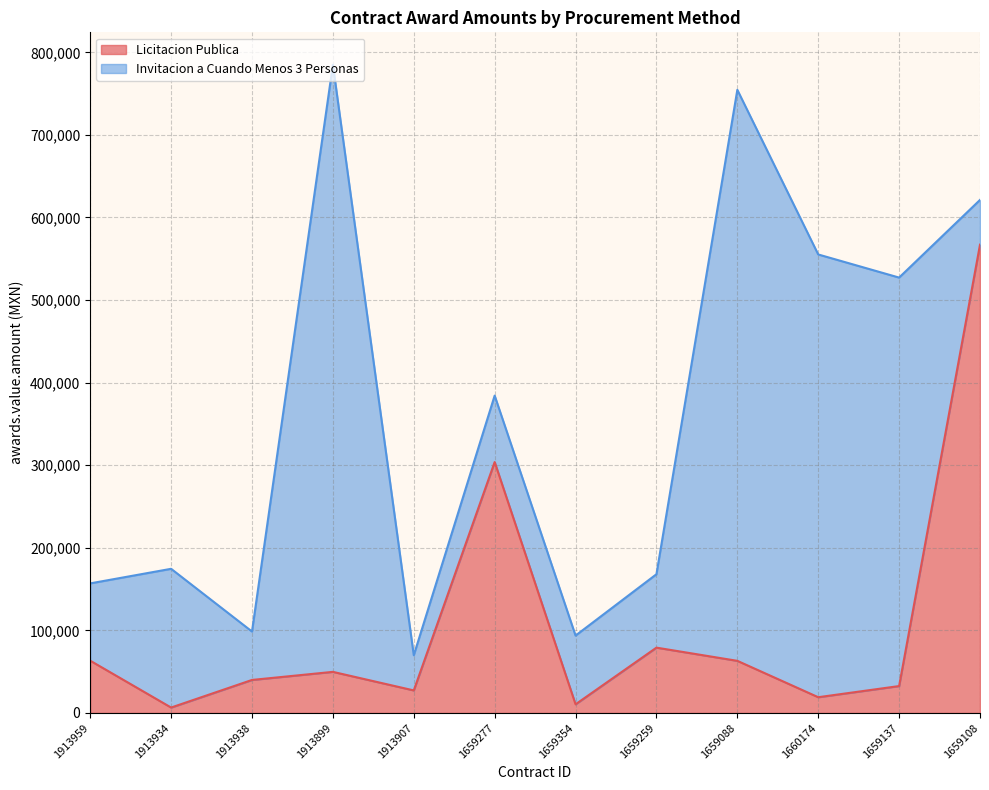

What is the change in value from 1913934 to 1660174?

+12514.0